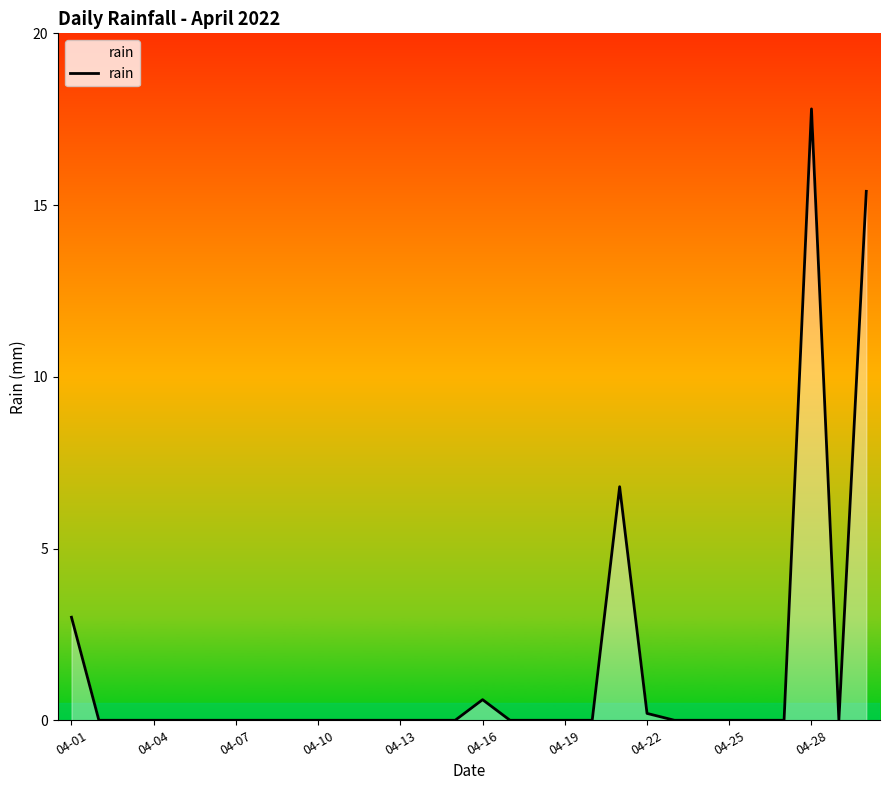

What is the maximum value shown in the chart?

17.8